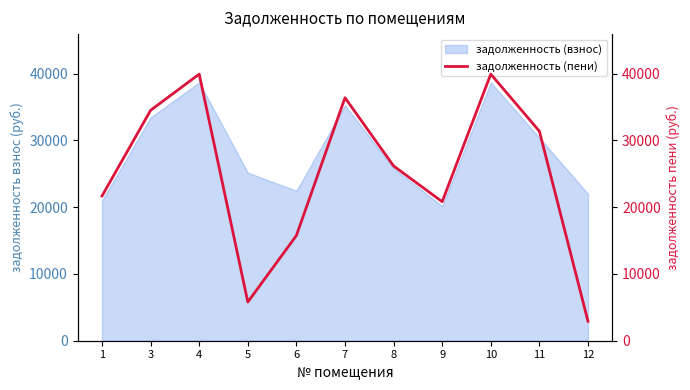

Where is the first local minimum?

5